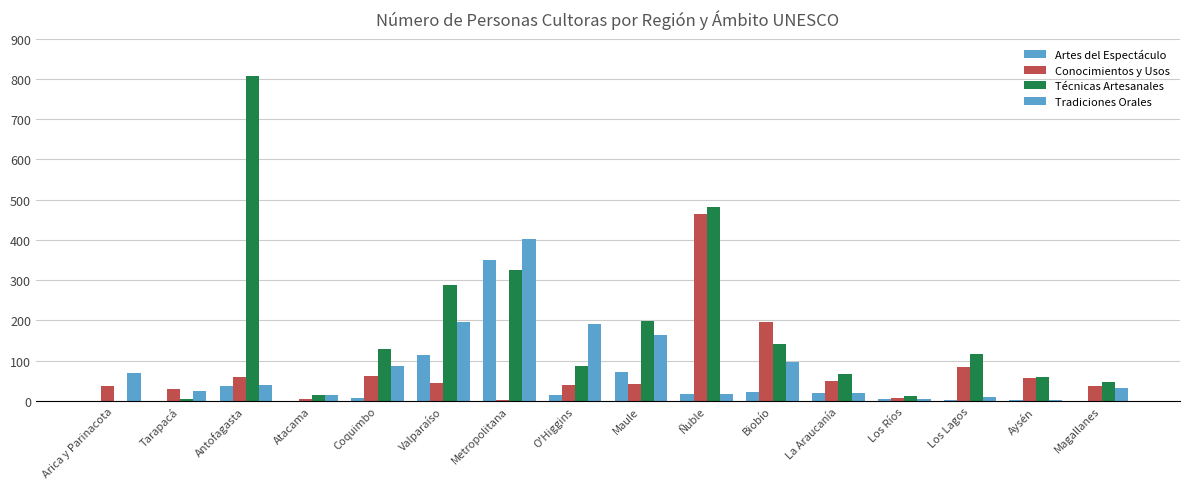

What is the difference between the highest and lowest values at Arica y Parinacota?

69